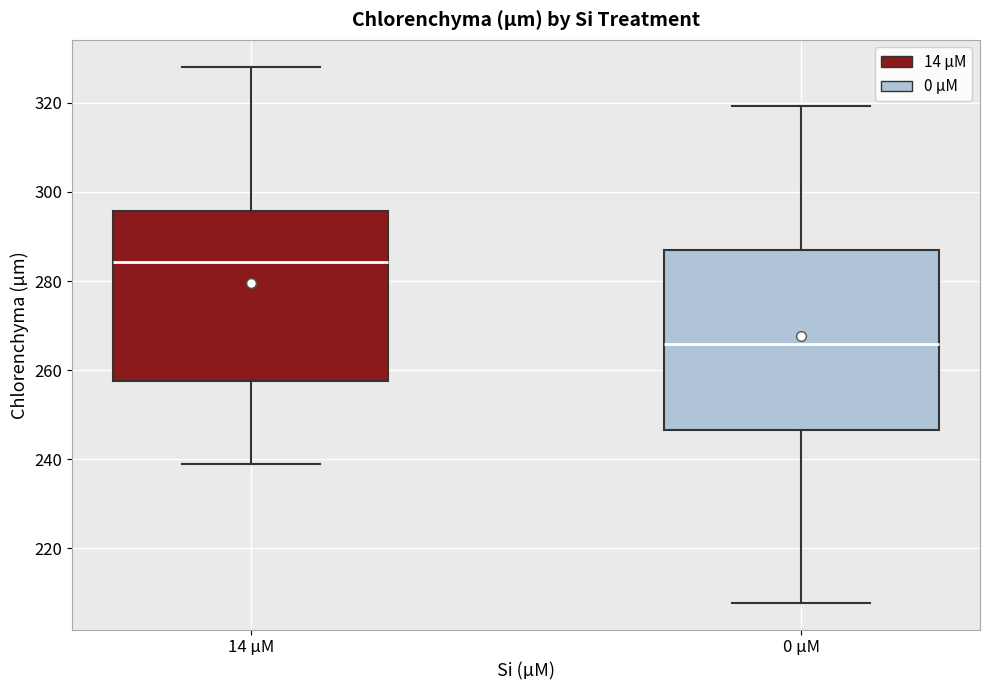

Reading left to right, read every box against the y-axis: the position of its median line, the range the box covers, and the ends of its whiskers. The values are not printed on the chart, so give them approximately, as read against the axis.

14 µM: median 284, box 258 to 296, whiskers 238 to 328
0 µM: median 266, box 246 to 286, whiskers 208 to 320